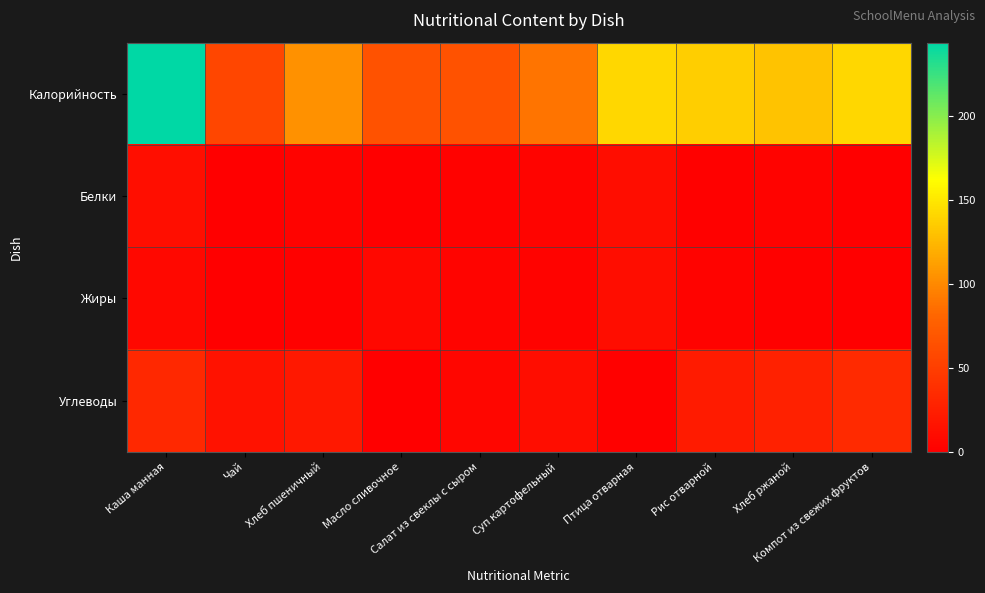

What is the difference between the highest and lowest values at Салат из свеклы с сыром?

64.1